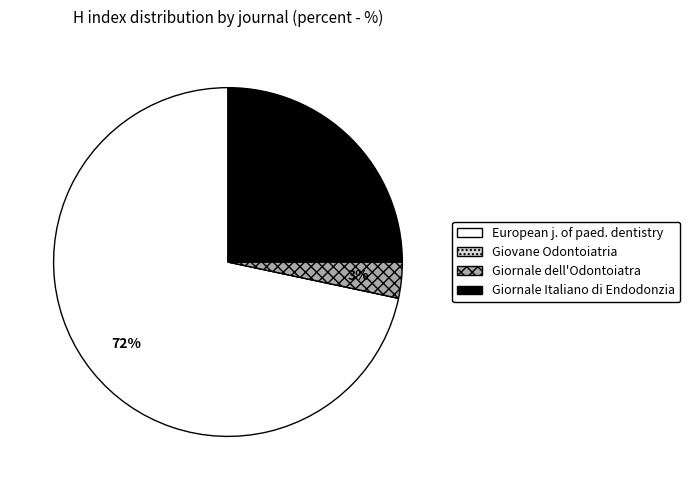

To the nearest percent, what is the difference between the largest and smallest slice percentages?

72%